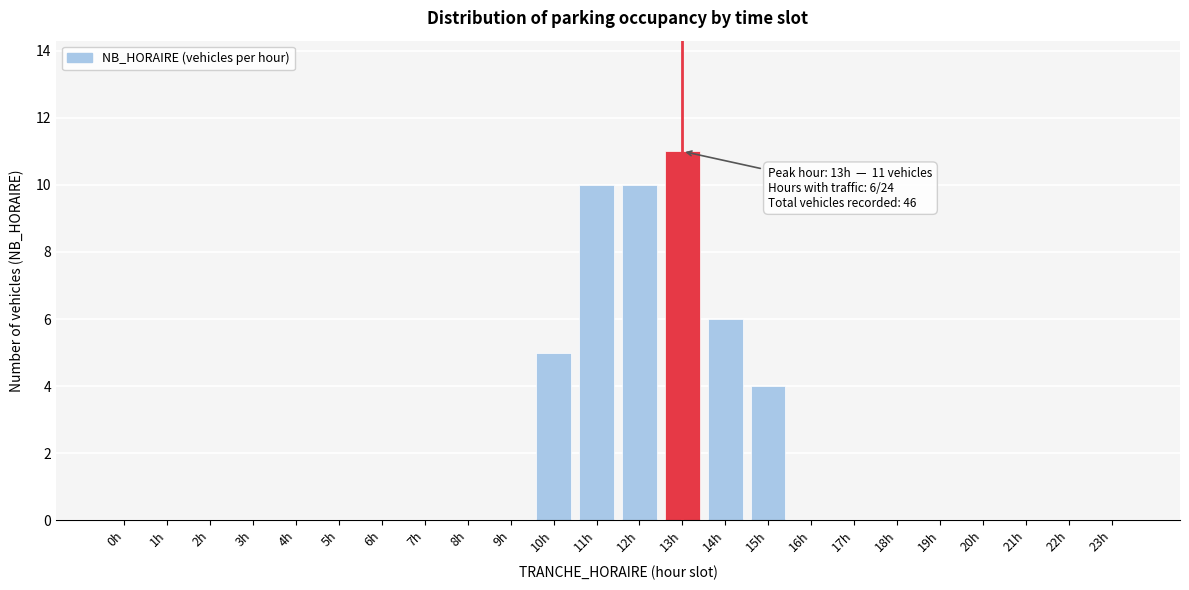

Reading left to right, what are all the values shown in this chart?

0h=0	1h=0	2h=0	3h=0	4h=0	5h=0	6h=0	7h=0	8h=0	9h=0	10h=5	11h=10	12h=10	13h=11	14h=6	15h=4	16h=0	17h=0	18h=0	19h=0	20h=0	21h=0	22h=0	23h=0